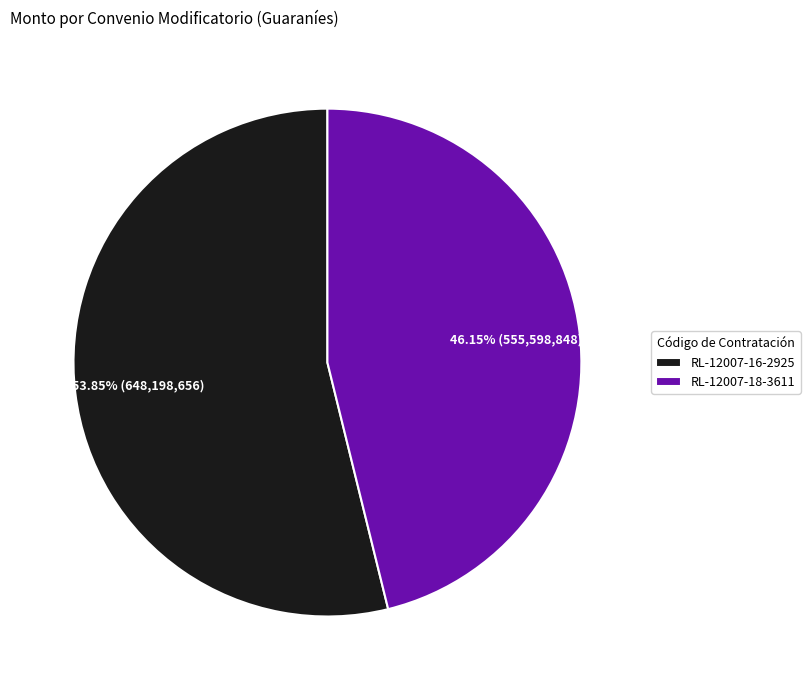

To the nearest percent, what is the difference between the largest and smallest slice percentages?

8%